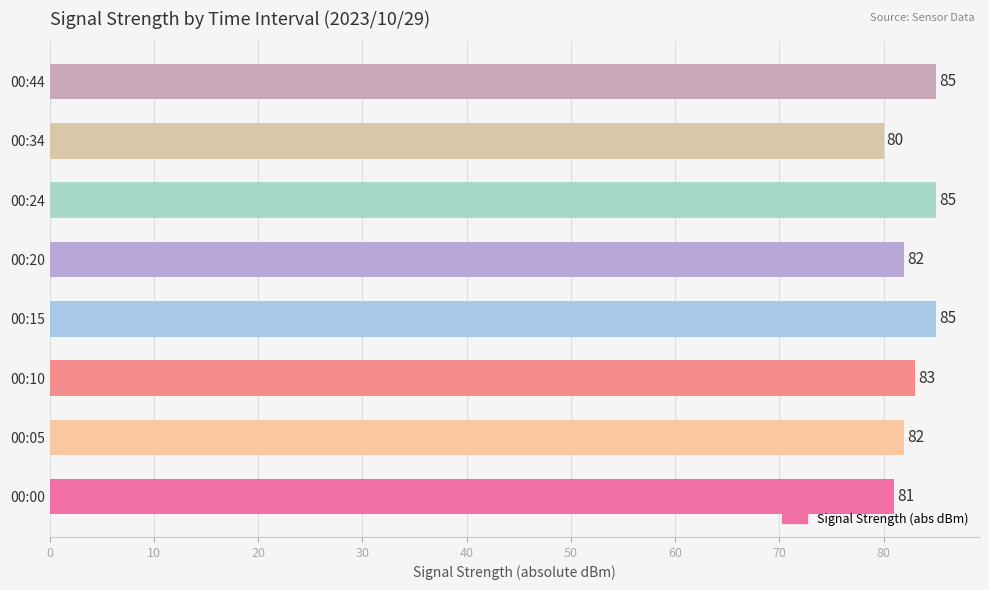

What is the smallest value displayed?

80